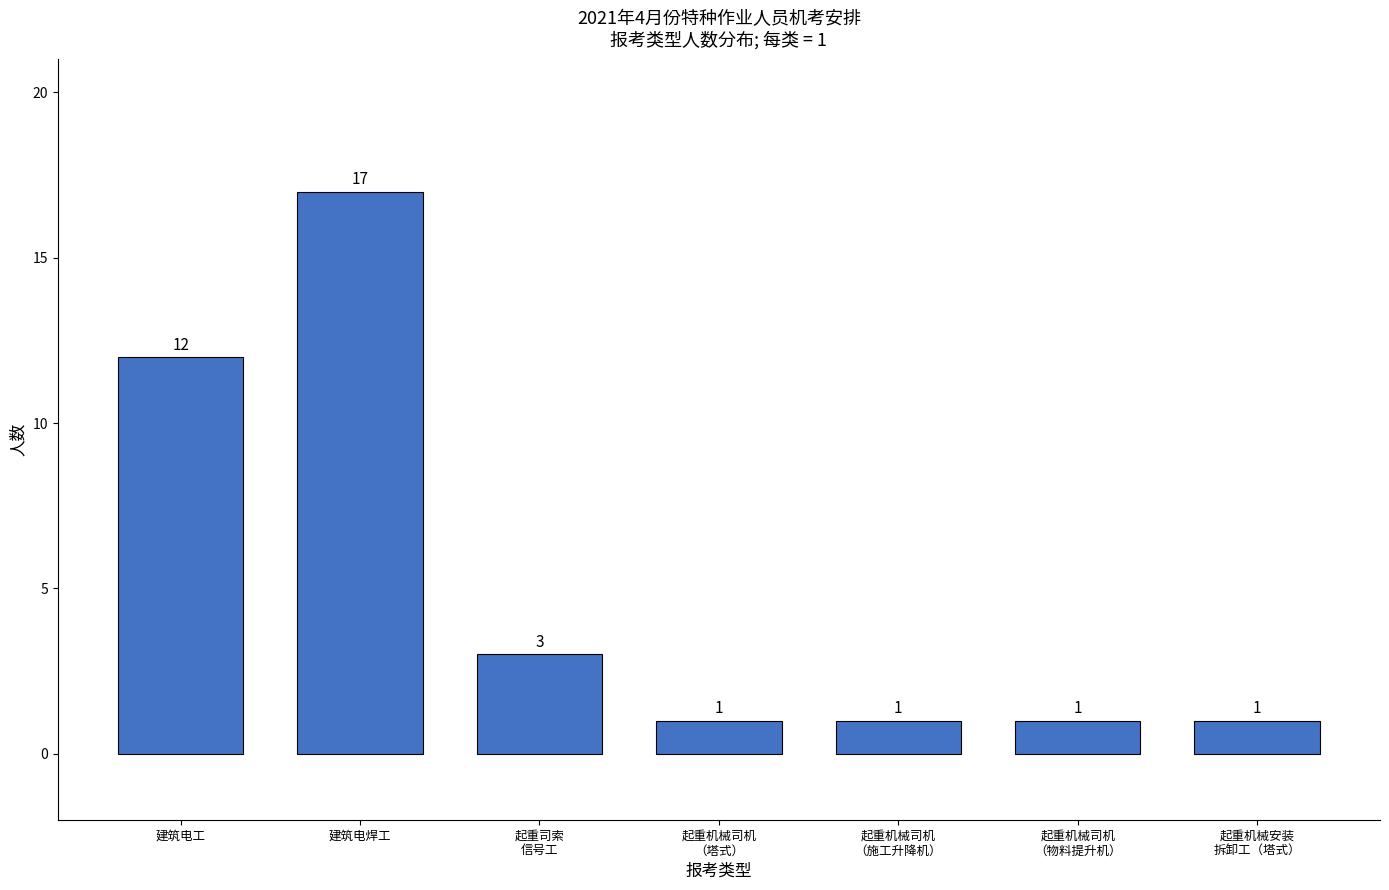

Reading right to left, transcribe all the data shown in this chart.

1	1	1	1	3	17	12